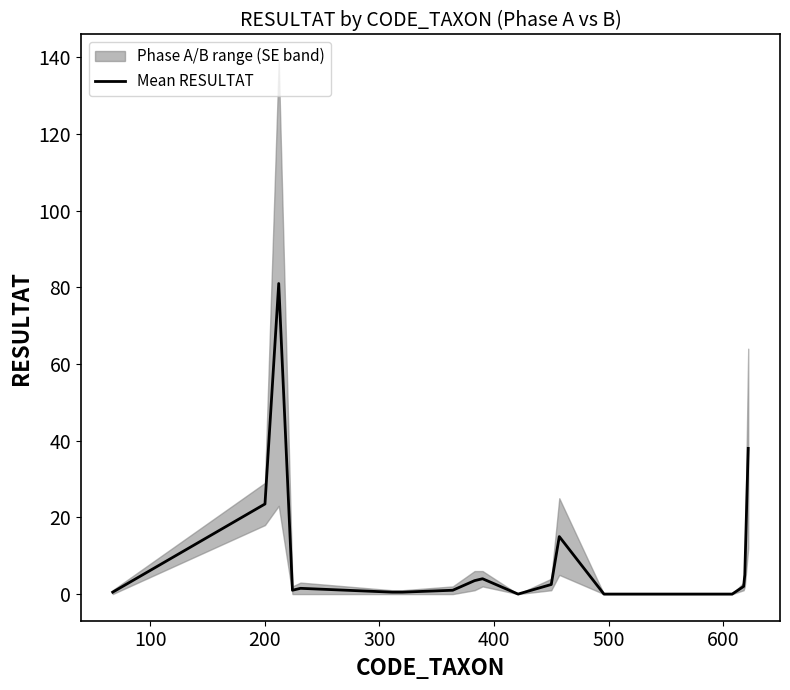

What is the highest value of the Mean RESULTAT series?

81.0